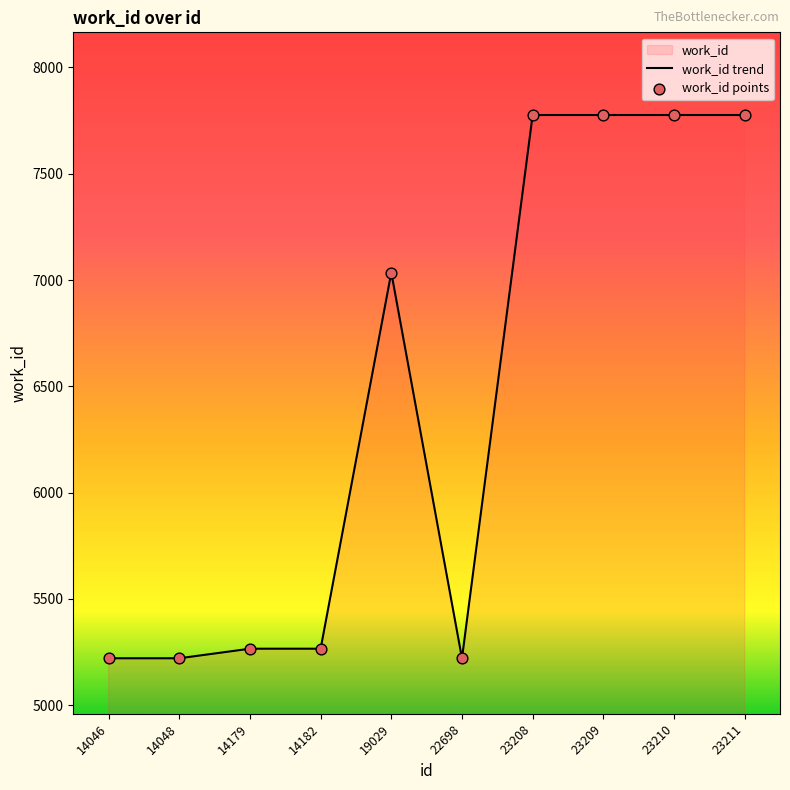

What is the ratio of the value at 14182 to the value at 19029?

0.7